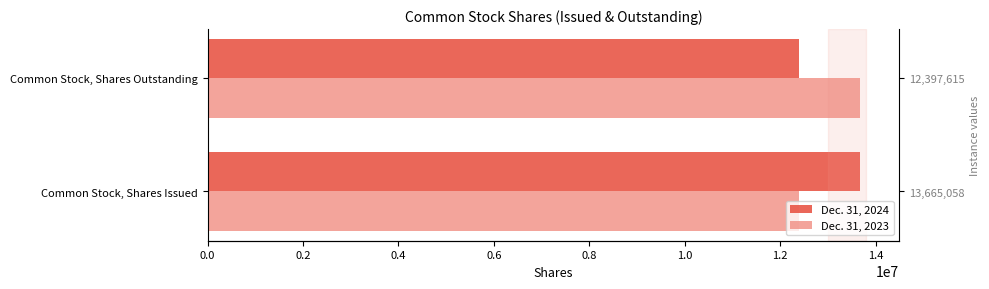

True or false: Dec. 31, 2023 has a value of 21256676 at Common Stock, Shares Issued.

False